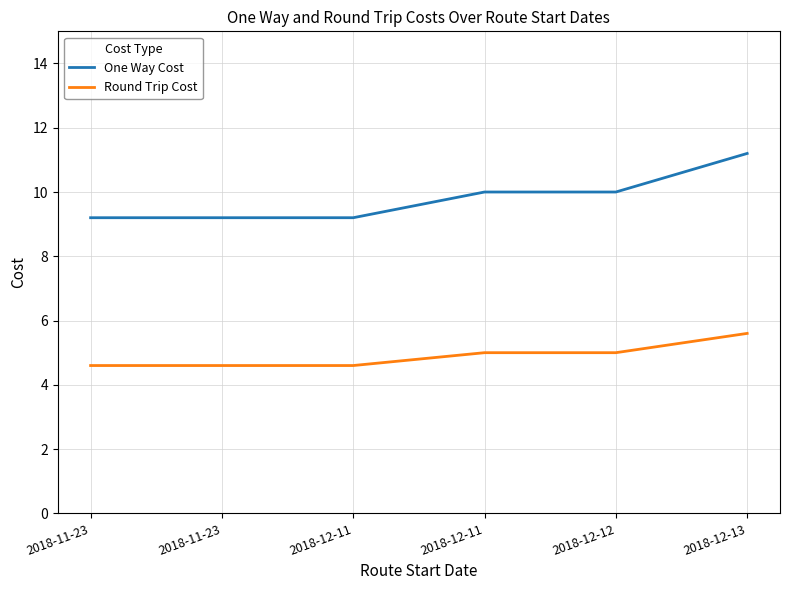

Does the chart have visible grid lines?

Yes